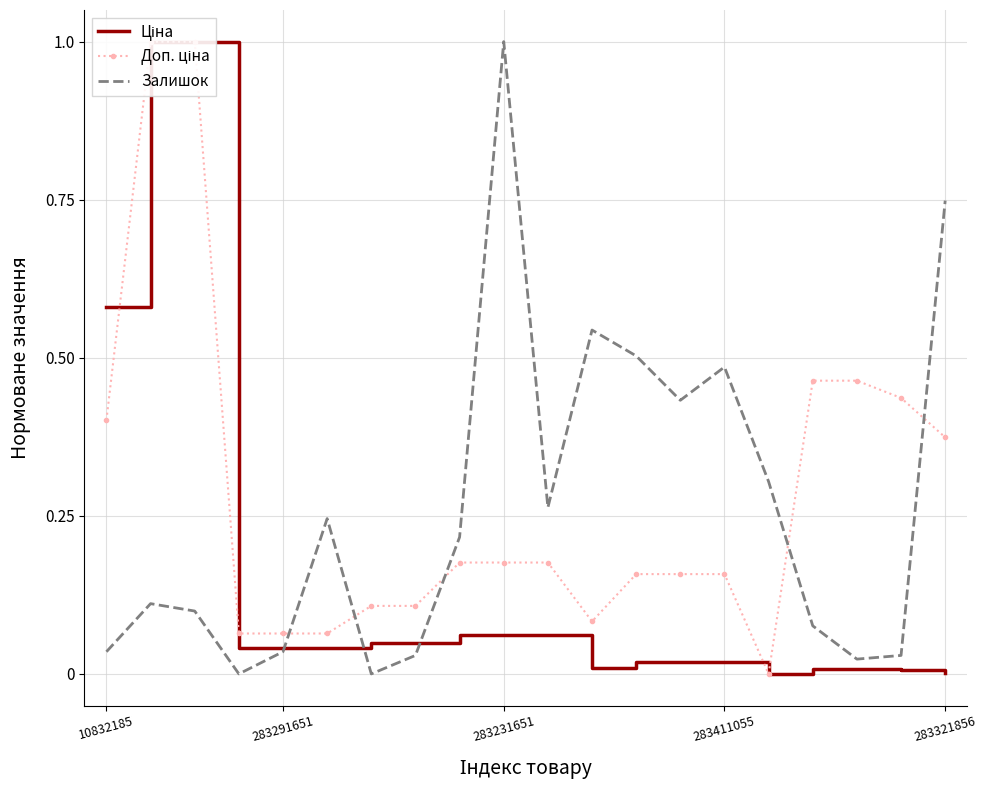

The Ціна series shows 0.0 at 283231651. True or false?

False